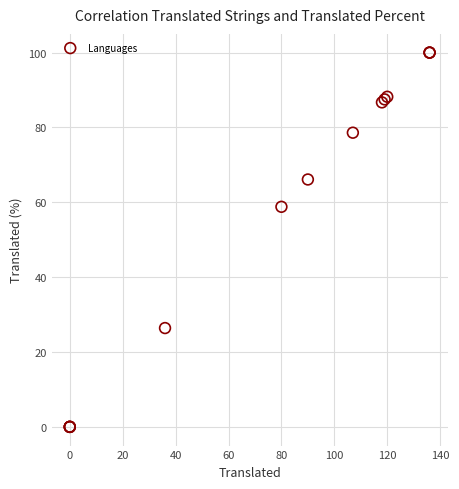

What Y value in the scatter plot is closest to 50?

58.8